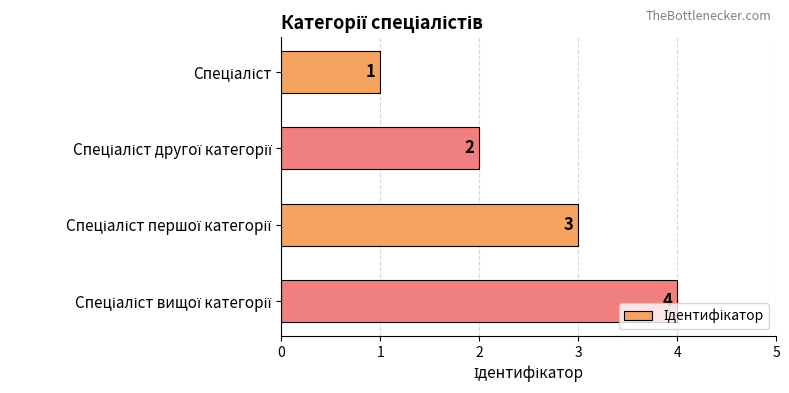

How many values are between 2 and 4?

3